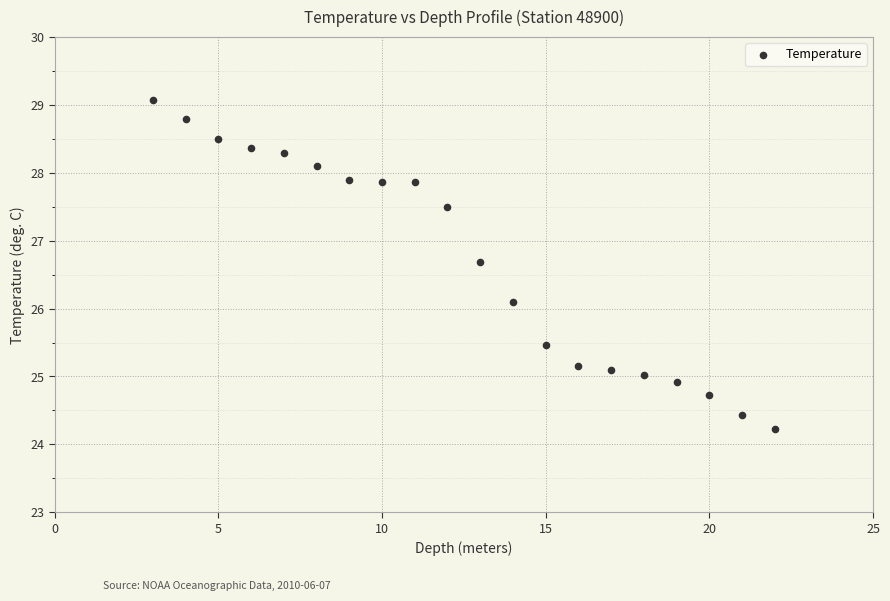

What Y value in the scatter plot is closest to 26?

26.1